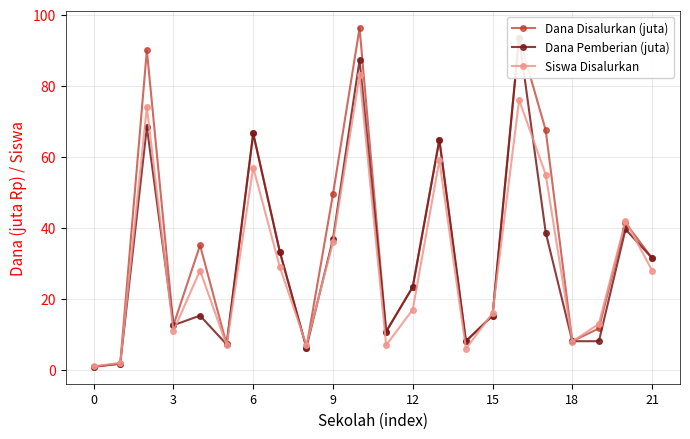

How many times do Siswa Disalurkan and Dana Pemberian (juta) cross each other?

11